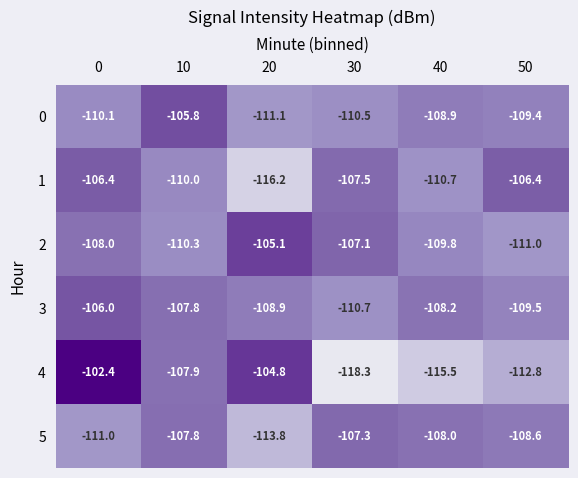

Which series changed the most between 20 and 40?

4